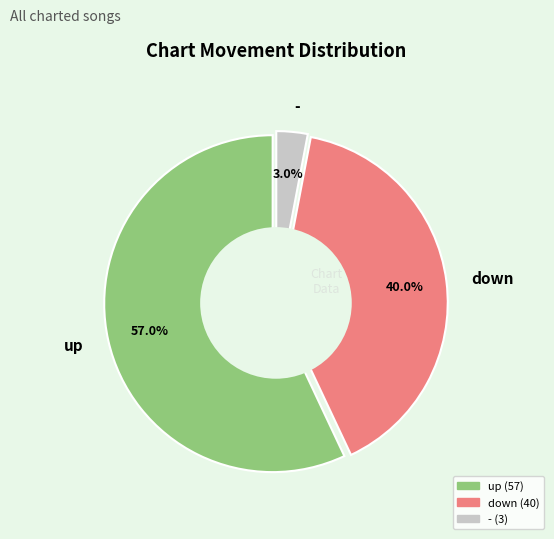

To the nearest percent, what percentage of the pie is -?

3%